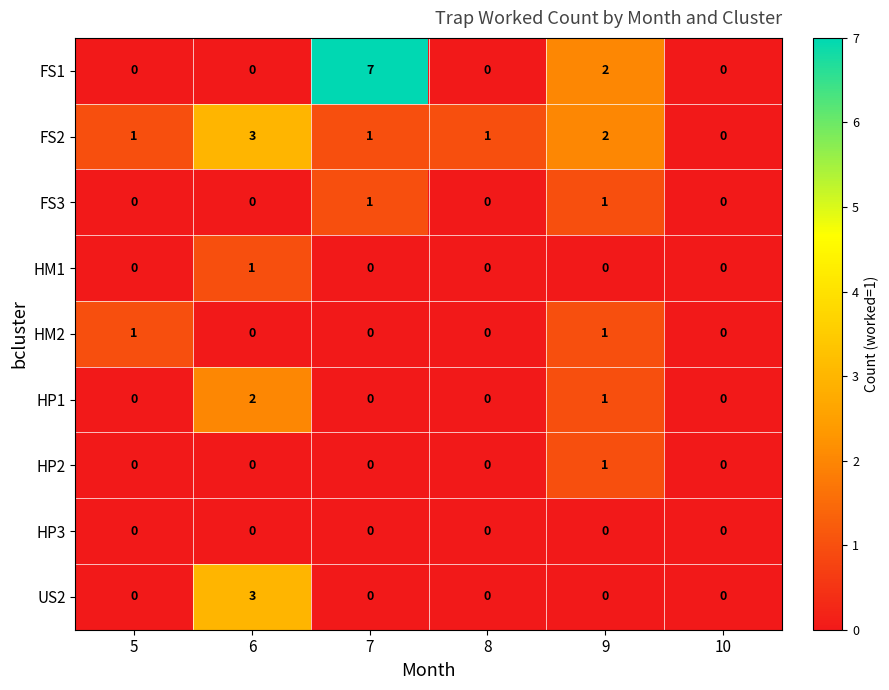

What is the spread (max minus min) of values at 9?

2